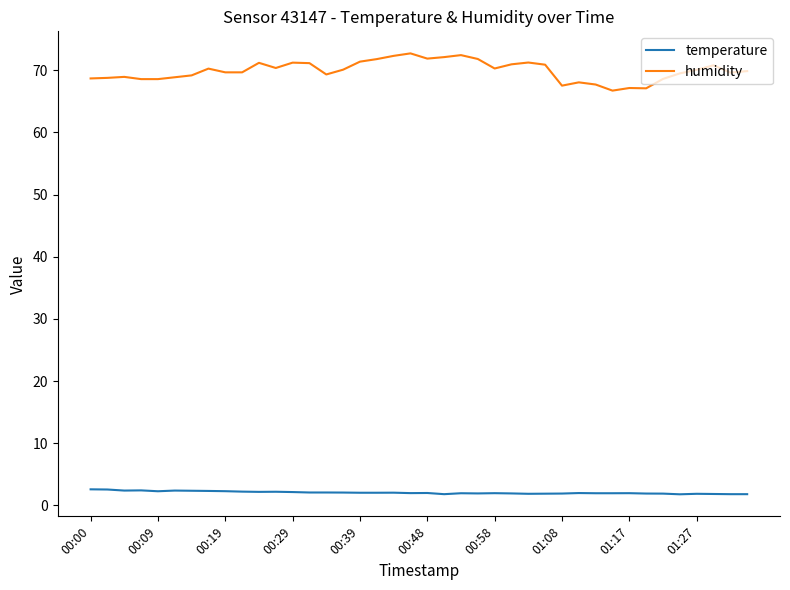

List the series in order of their overall mean, lowest first.

temperature, humidity